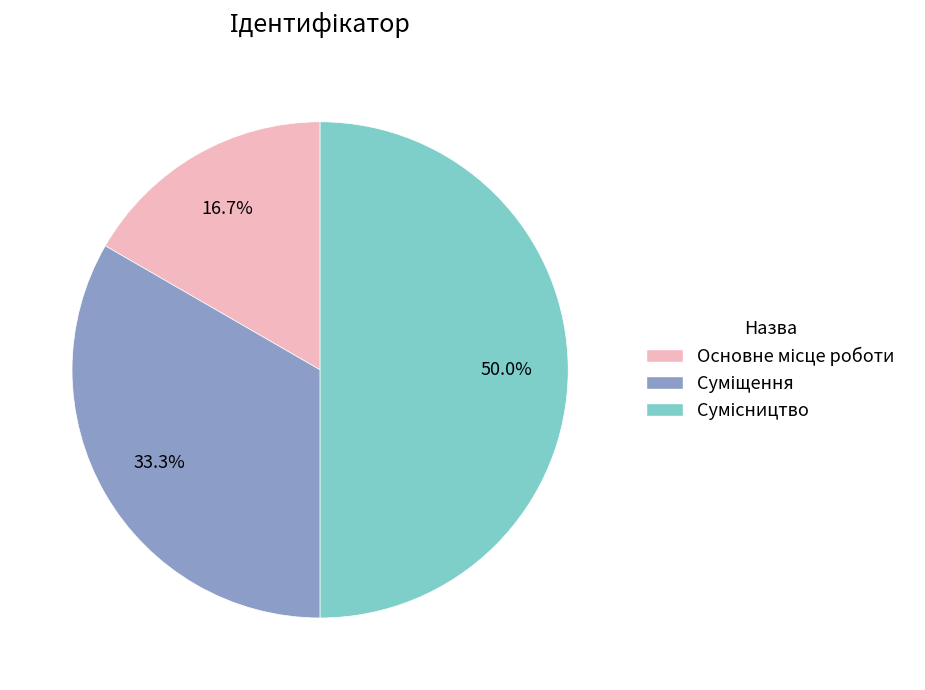

What percentage is the Основне місце роботи slice, to the nearest percent?

17%